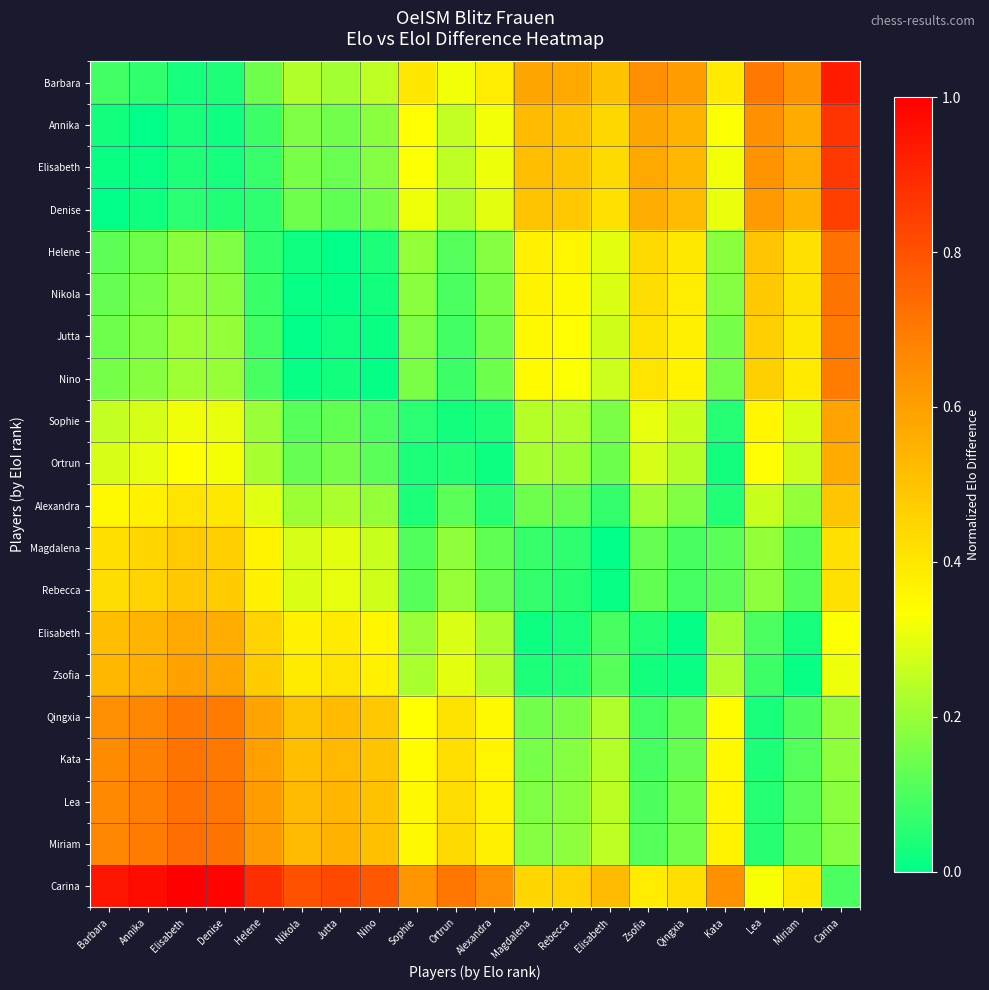

Which label corresponds to the smallest value in the chart?

Annika